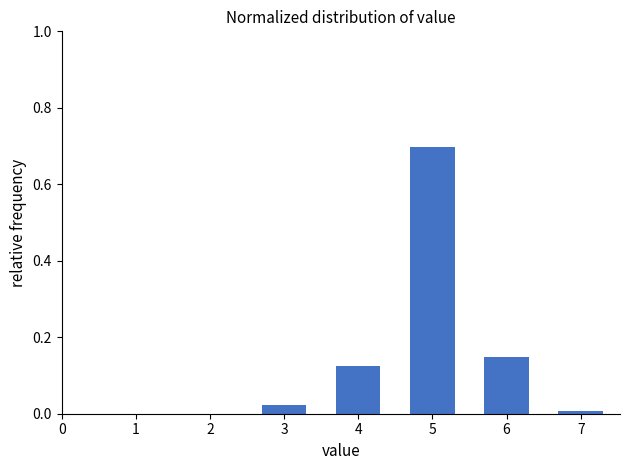

Which range on the x-axis has the tallest bar?

4.5 to 5.5